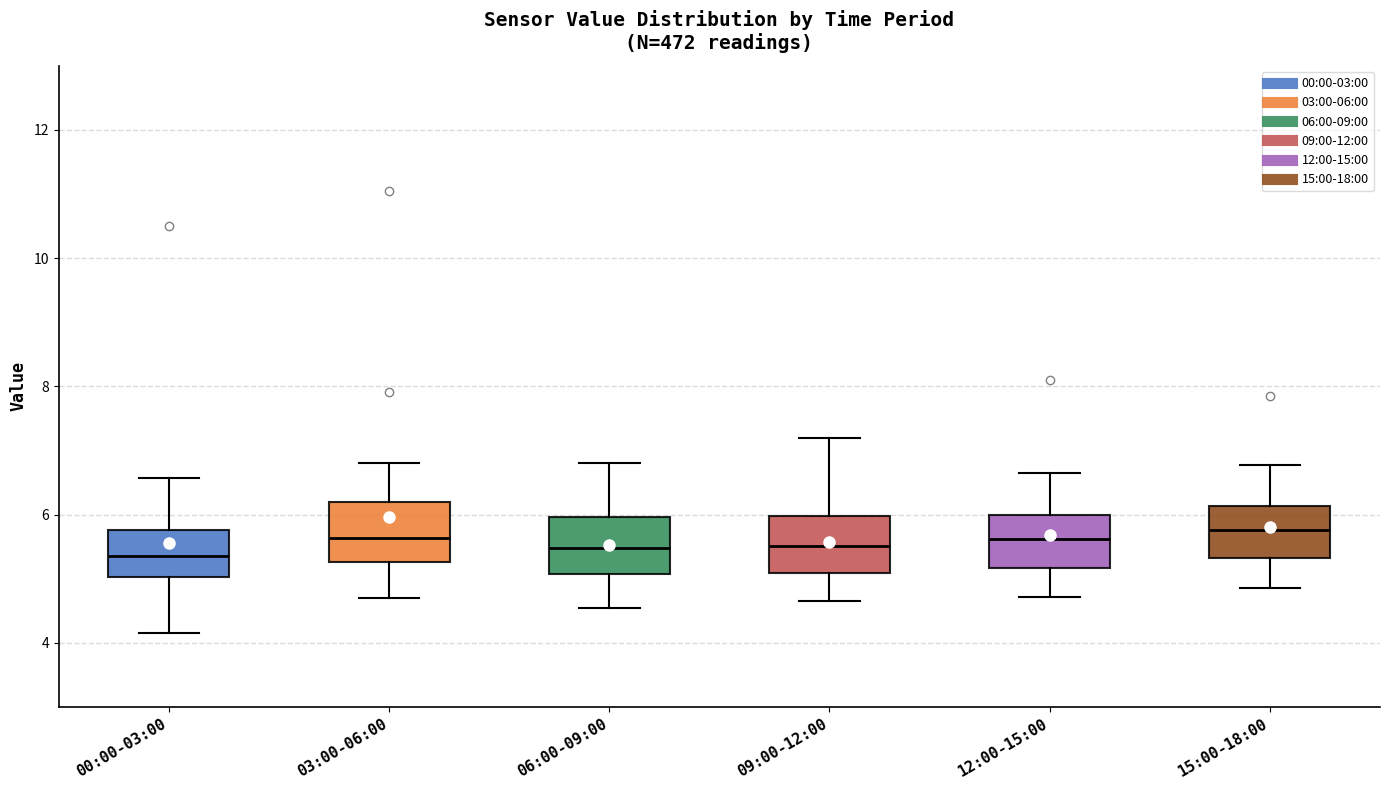

Where is the upper edge of the box for 12:00-15:00 on the y-axis? The values are not printed on the chart, so give them approximately, as read against the axis.

6.0